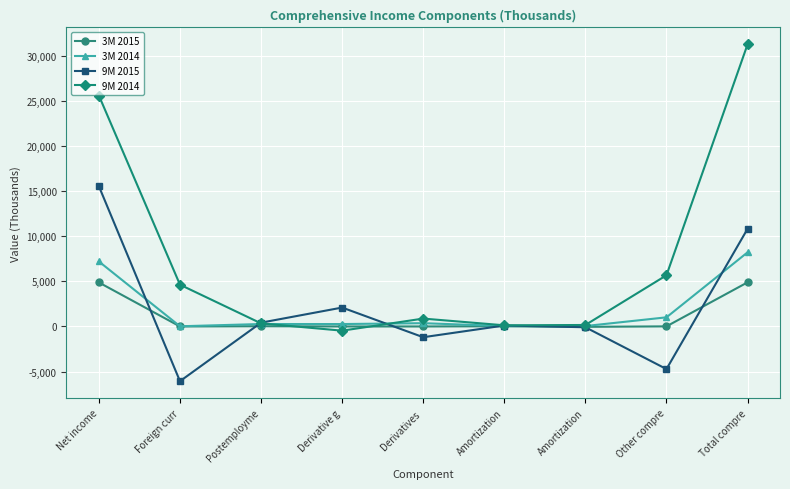

How many distinct data groups are displayed?

4